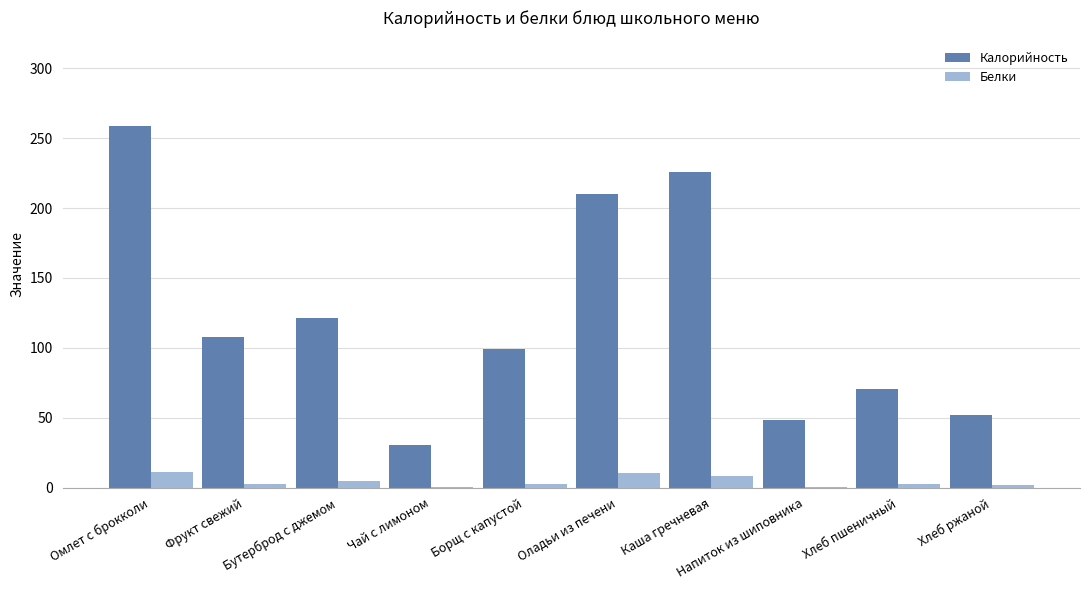

Which series has the largest total across all categories?

Калорийность